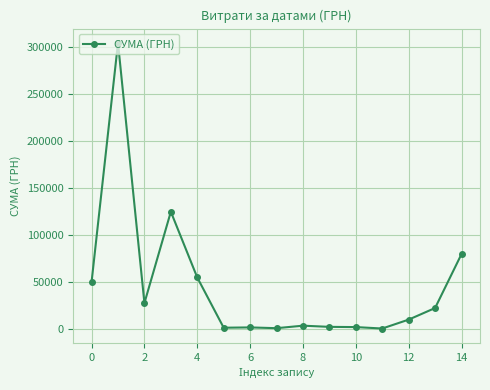

What is the greatest value displayed?

303889.4